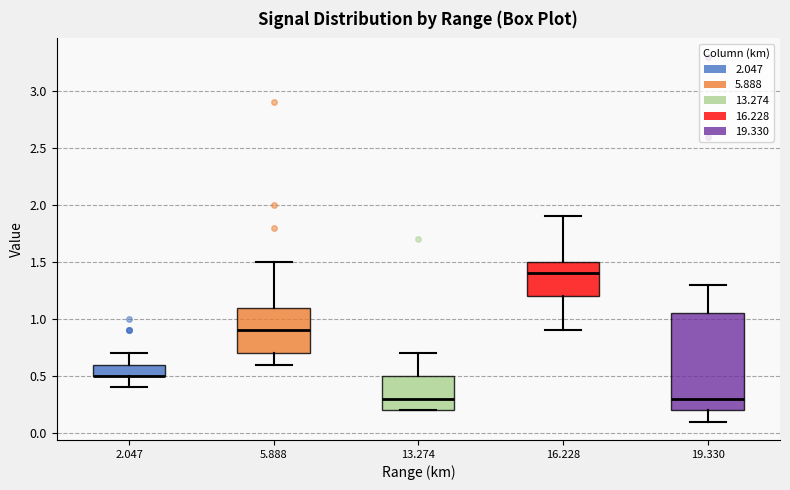

Reading left to right, transcribe this box plot: for each box, give where its median line is, the range the box spans, and where its two whiskers end, as read against the y-axis. The values are not printed on the chart, so give them approximately, as read against the axis.

2.047: median 0.50 (drawn on the box's lower edge), box 0.50 to 0.60, whiskers 0.40 to 0.70
5.888: median 0.90, box 0.70 to 1.10, whiskers 0.60 to 1.50
13.274: median 0.30, box 0.20 to 0.50, whiskers 0.20 to 0.70
16.228: median 1.40, box 1.20 to 1.50, whiskers 0.90 to 1.90
19.330: median 0.30, box 0.20 to 1.05, whiskers 0.10 to 1.30